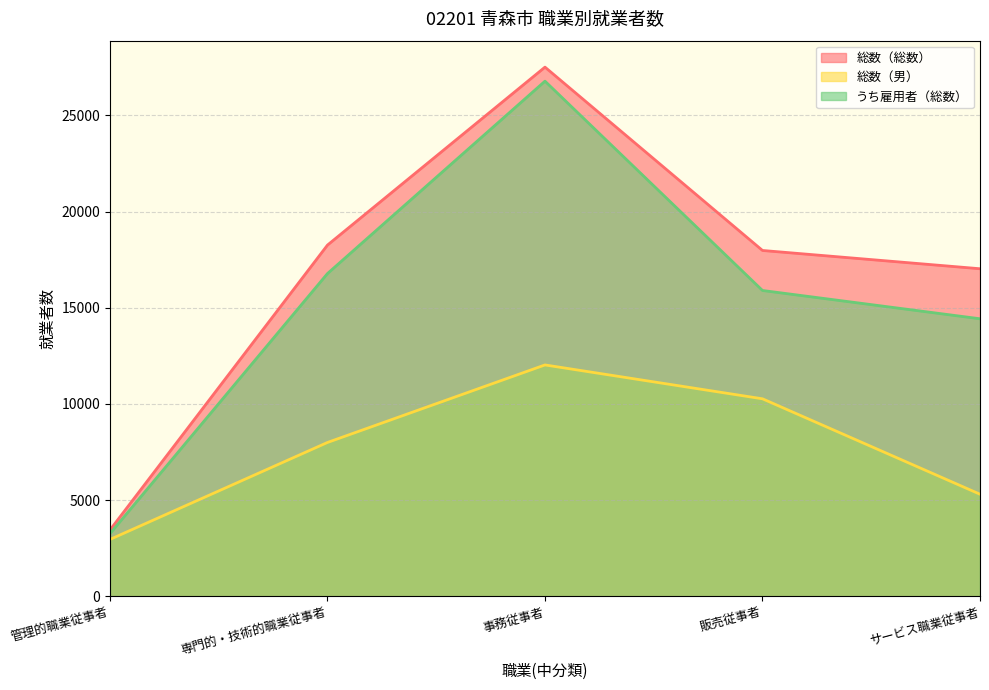

What is the label of the 3rd point from the left?

事務従事者